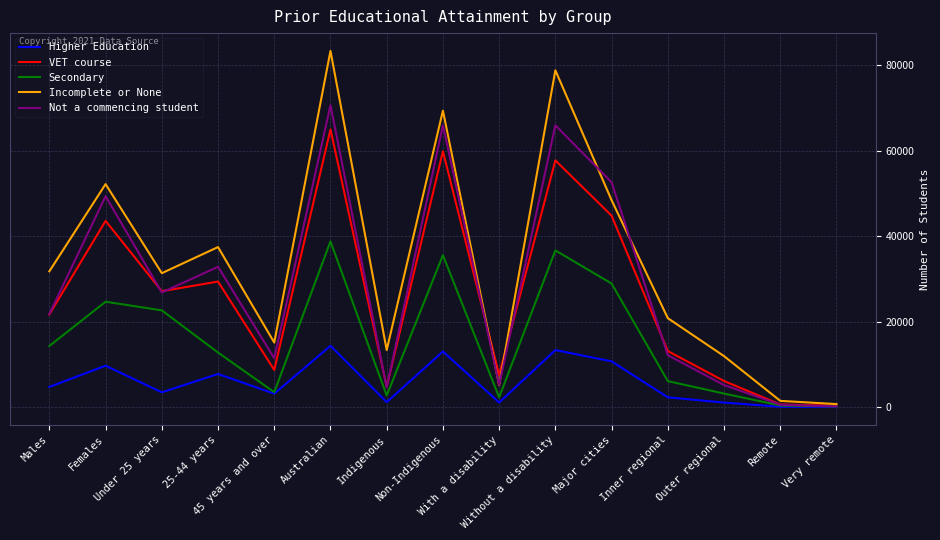

Where is the first local minimum for Incomplete or None?

Under 25 years